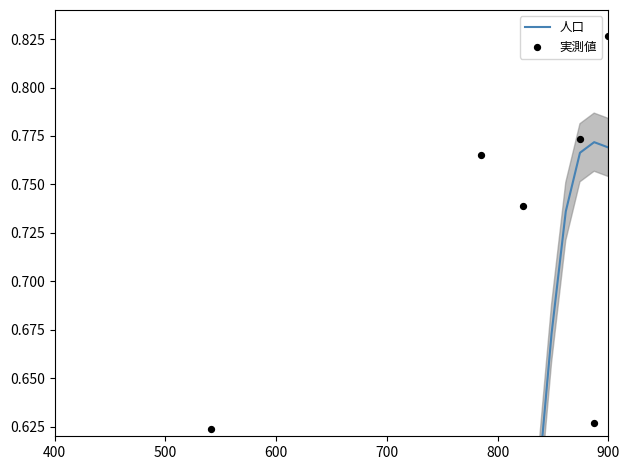

What are all the series names shown in the legend?

人口, 実測値